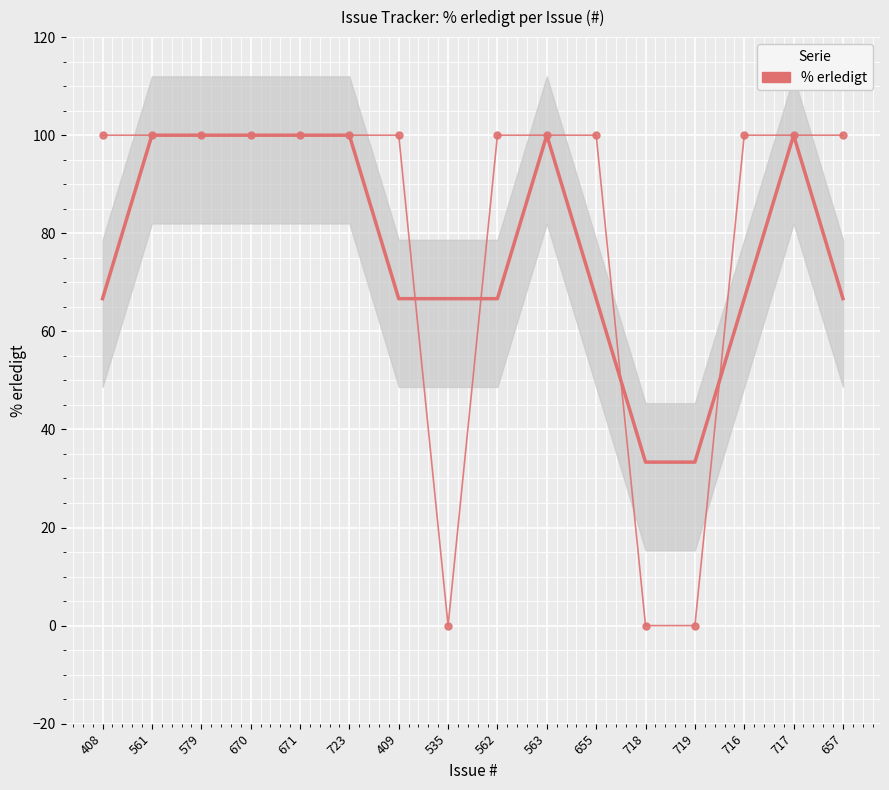

What is the label of the 6th point from the right?

655